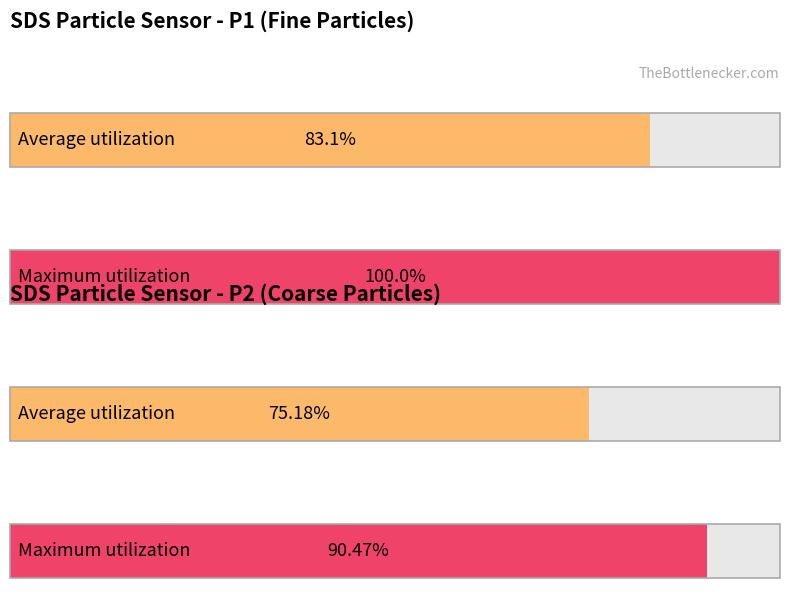

List the series in order of their overall mean, highest first.

Maximum utilization, Average utilization